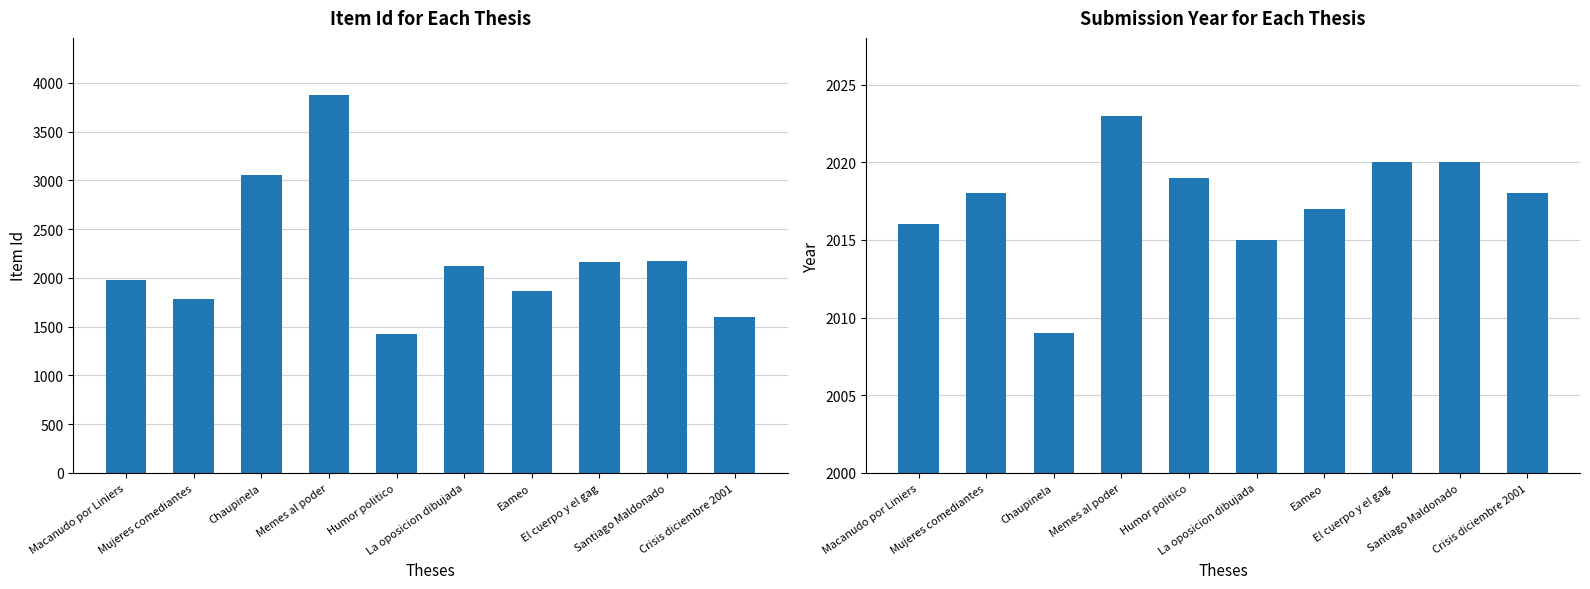

Which series has the largest range (max minus min)?

Item Id